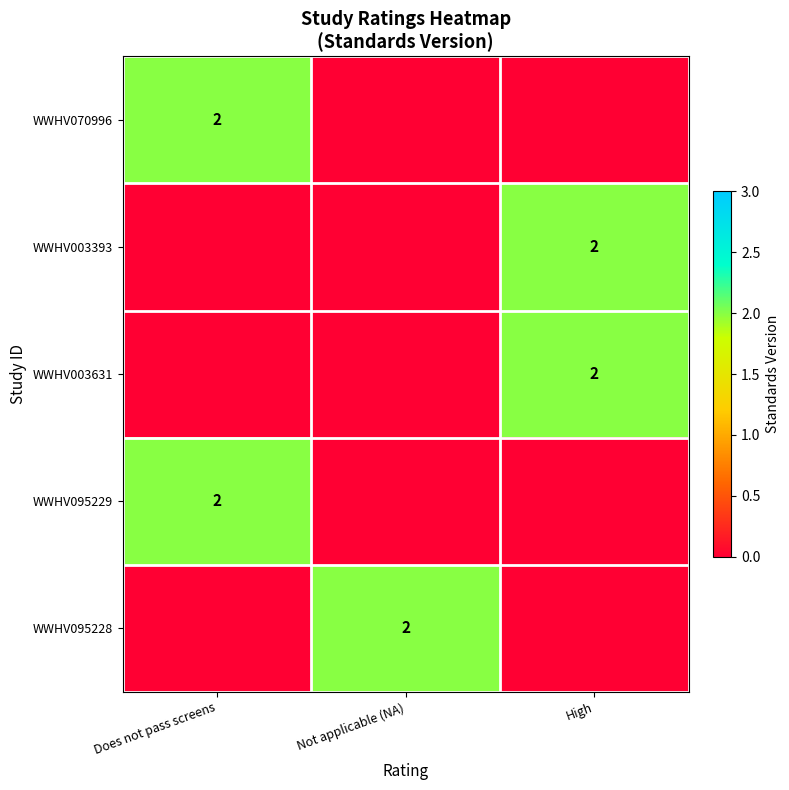

What is the difference between the highest and lowest values at Not applicable (NA)?

2